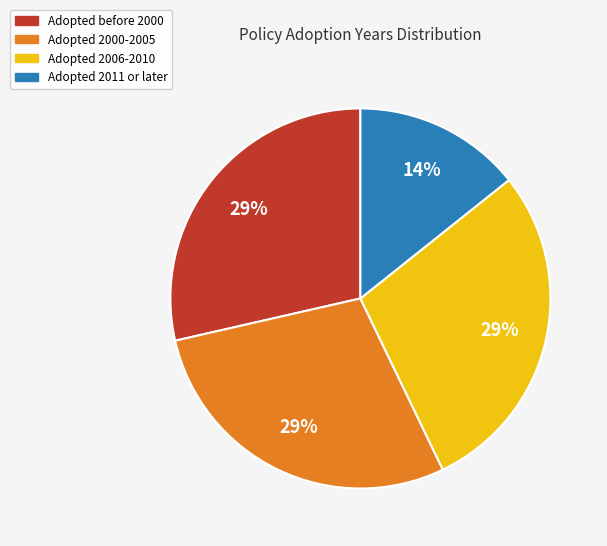

Combined, do Adopted 2000-2005 and Adopted before 2000 account for over 50%?

Yes